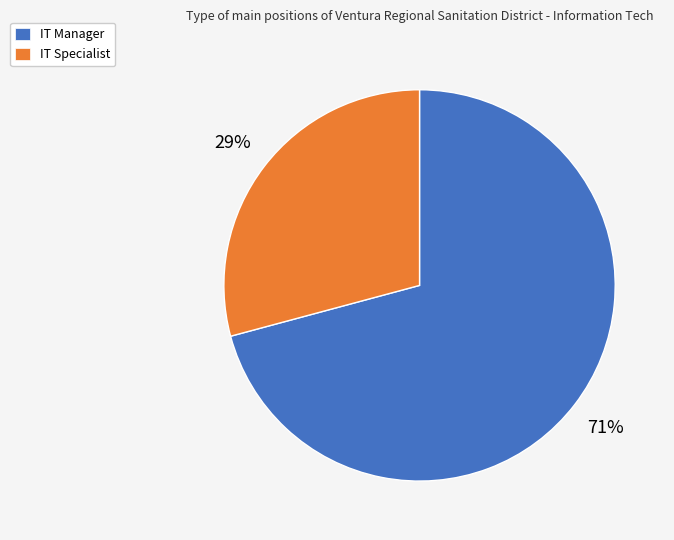

Count the number of slices in the pie.

2